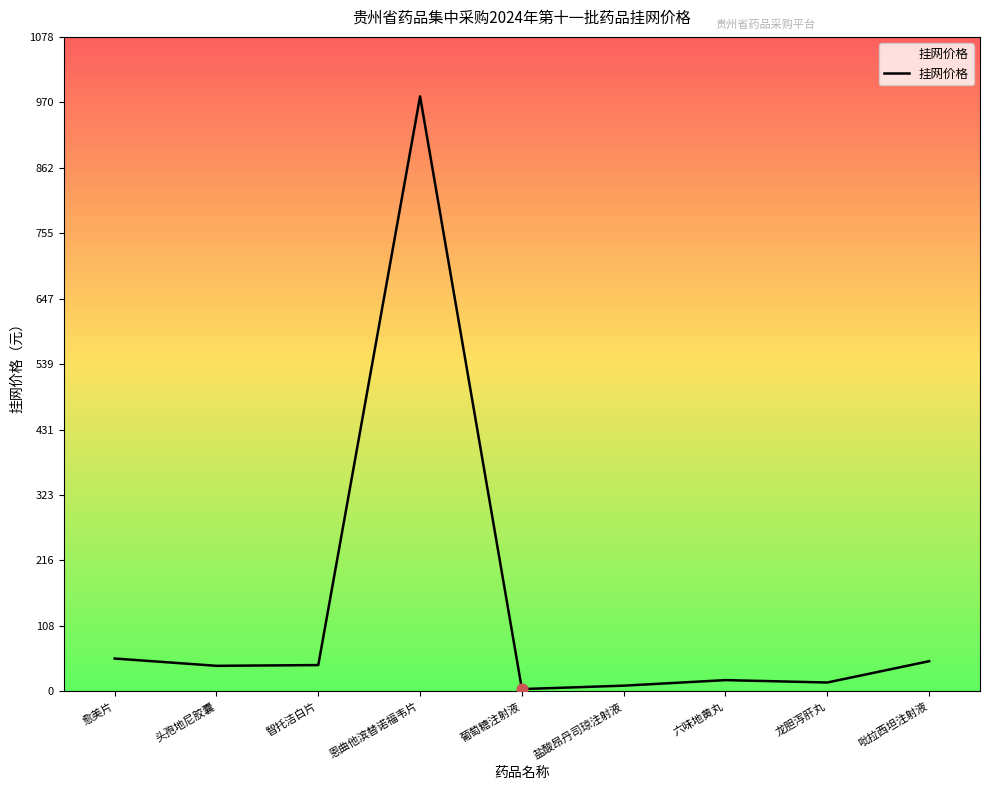

What is the ratio of the value at 头孢地尼胶囊 to the value at 葡萄糖注射液?

11.4